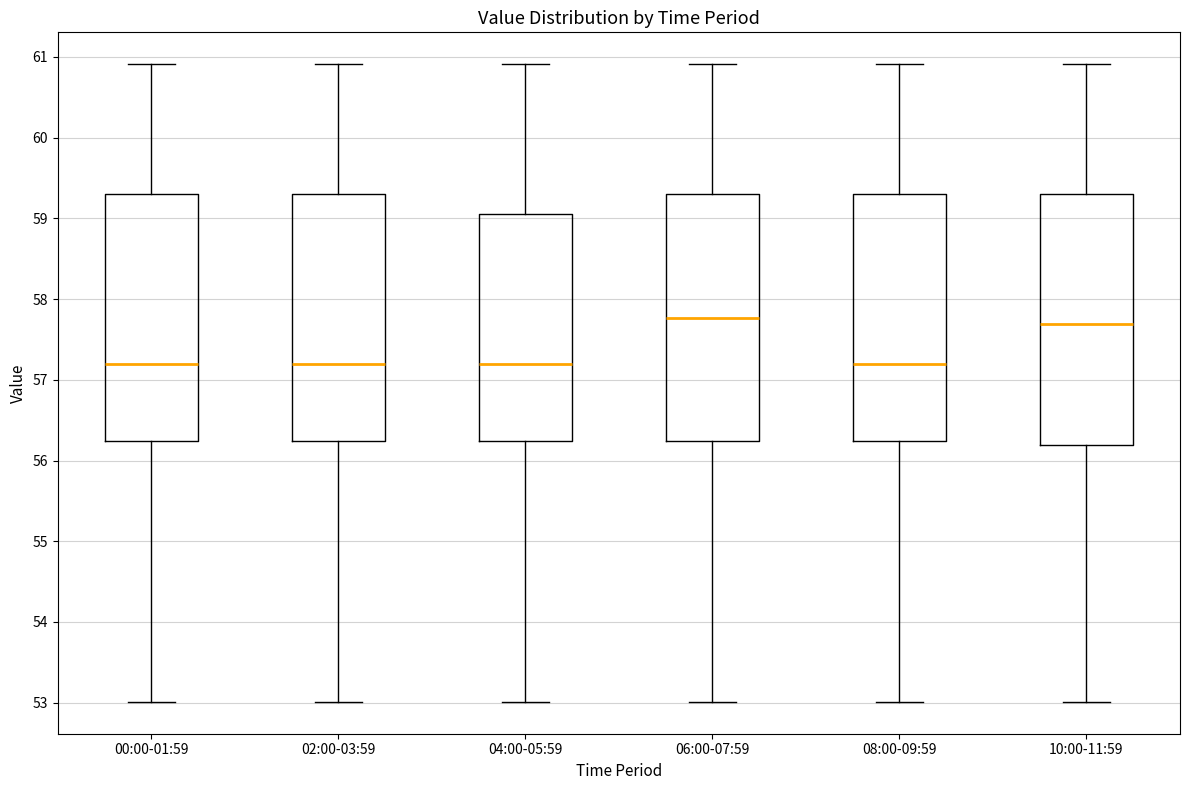

Reading left to right, transcribe this box plot: for each box, give where its median line is, the range the box spans, and where its two whiskers end, as read against the y-axis. The values are not printed on the chart, so give them approximately, as read against the axis.

00:00-01:59: median 57.2, box 56.2 to 59.3, whiskers 53.0 to 60.9
02:00-03:59: median 57.2, box 56.2 to 59.3, whiskers 53.0 to 60.9
04:00-05:59: median 57.2, box 56.2 to 59.1, whiskers 53.0 to 60.9
06:00-07:59: median 57.8, box 56.2 to 59.3, whiskers 53.0 to 60.9
08:00-09:59: median 57.2, box 56.2 to 59.3, whiskers 53.0 to 60.9
10:00-11:59: median 57.7, box 56.2 to 59.3, whiskers 53.0 to 60.9